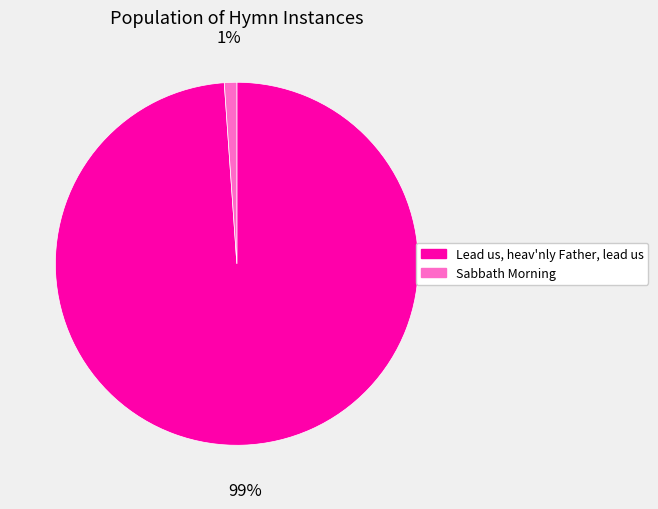

To the nearest percent, what is the average slice percentage?

50%